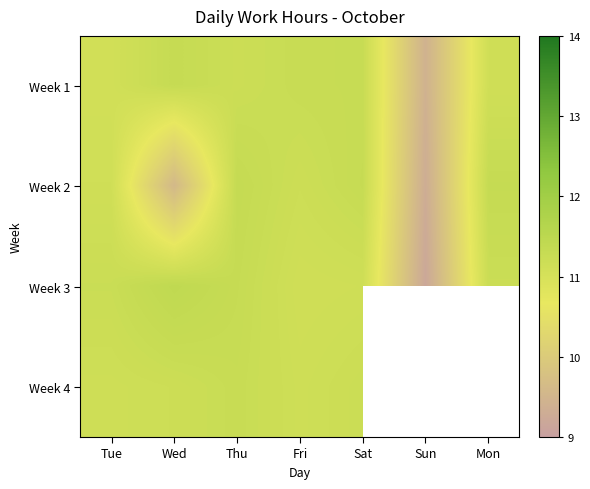

How many distinct data groups are displayed?

4